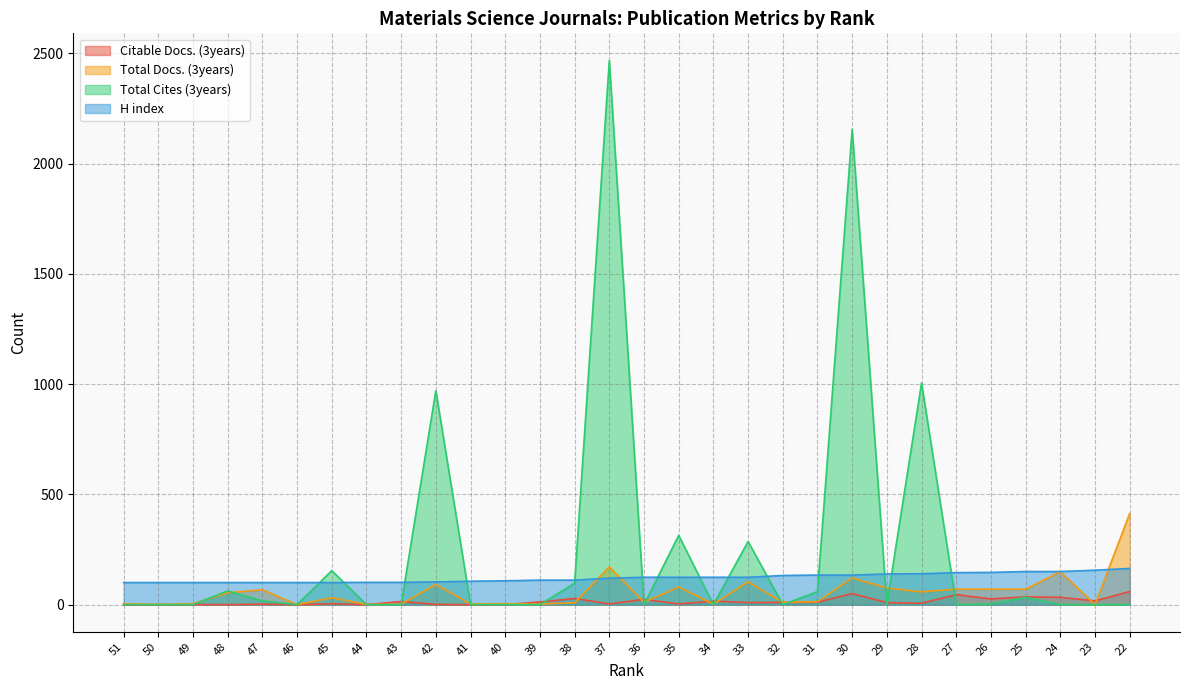

Reading right to left, list all the values displayed in this chart.

Citable Docs. (3years): 22=59	23=17	24=33	25=35	26=26	27=45	28=6	29=9	30=50	31=11	32=10	33=9	34=16	35=3	36=24	37=3	38=28	39=12	40=0	41=0	42=1	43=14	44=0	45=4	46=0	47=2	48=0	49=0	50=0	51=0
Total Docs. (3years): 22=413	23=0	24=149	25=70	26=70	27=70	28=58	29=75	30=121	31=13	32=11	33=103	34=2	35=80	36=11	37=171	38=8	39=3	40=4	41=3	42=91	43=2	44=1	45=31	46=0	47=67	48=54	49=4	50=1	51=4
Total Cites (3years): 22=0	23=0	24=0	25=33	26=3	27=0	28=1005	29=1	30=2155	31=59	32=0	33=286	34=0	35=314	36=0	37=2467	38=97	39=0	40=0	41=0	42=970	43=0	44=0	45=154	46=0	47=17	48=62	49=0	50=0	51=0
H index: 22=164	23=156	24=150	25=150	26=146	27=145	28=140	29=139	30=134	31=134	32=132	33=124	34=124	35=124	36=124	37=120	38=111	39=111	40=108	41=106	42=103	43=101	44=101	45=100	46=100	47=100	48=100	49=100	50=100	51=100